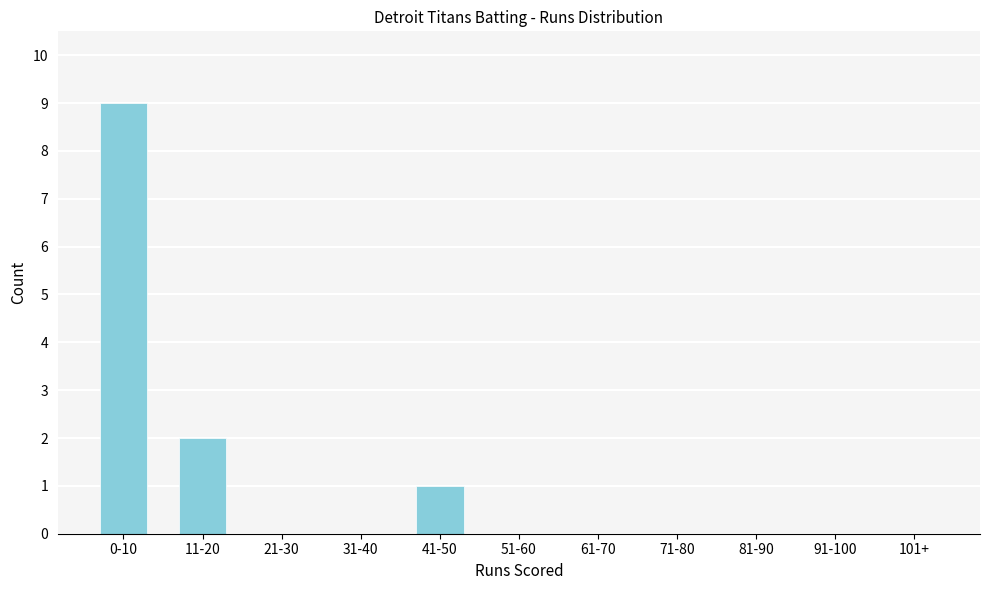

Reading right to left, list all the values displayed in this chart.

101+=0	91-100=0	81-90=0	71-80=0	61-70=0	51-60=0	41-50=1	31-40=0	21-30=0	11-20=2	0-10=9